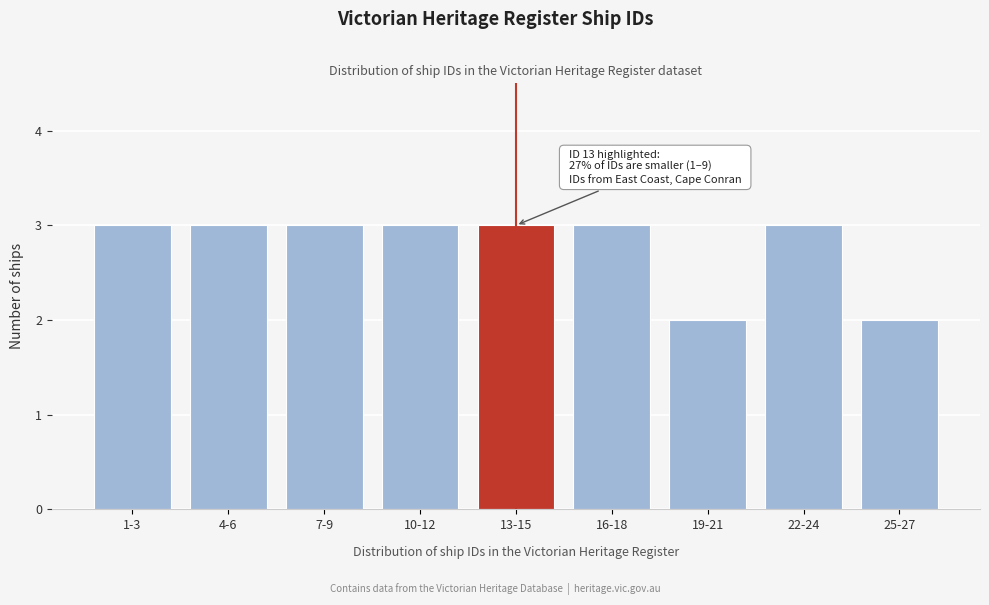

Reading left to right, list all the values displayed in this chart.

1-3=3	4-6=3	7-9=3	10-12=3	13-15=3	16-18=3	19-21=2	22-24=3	25-27=2